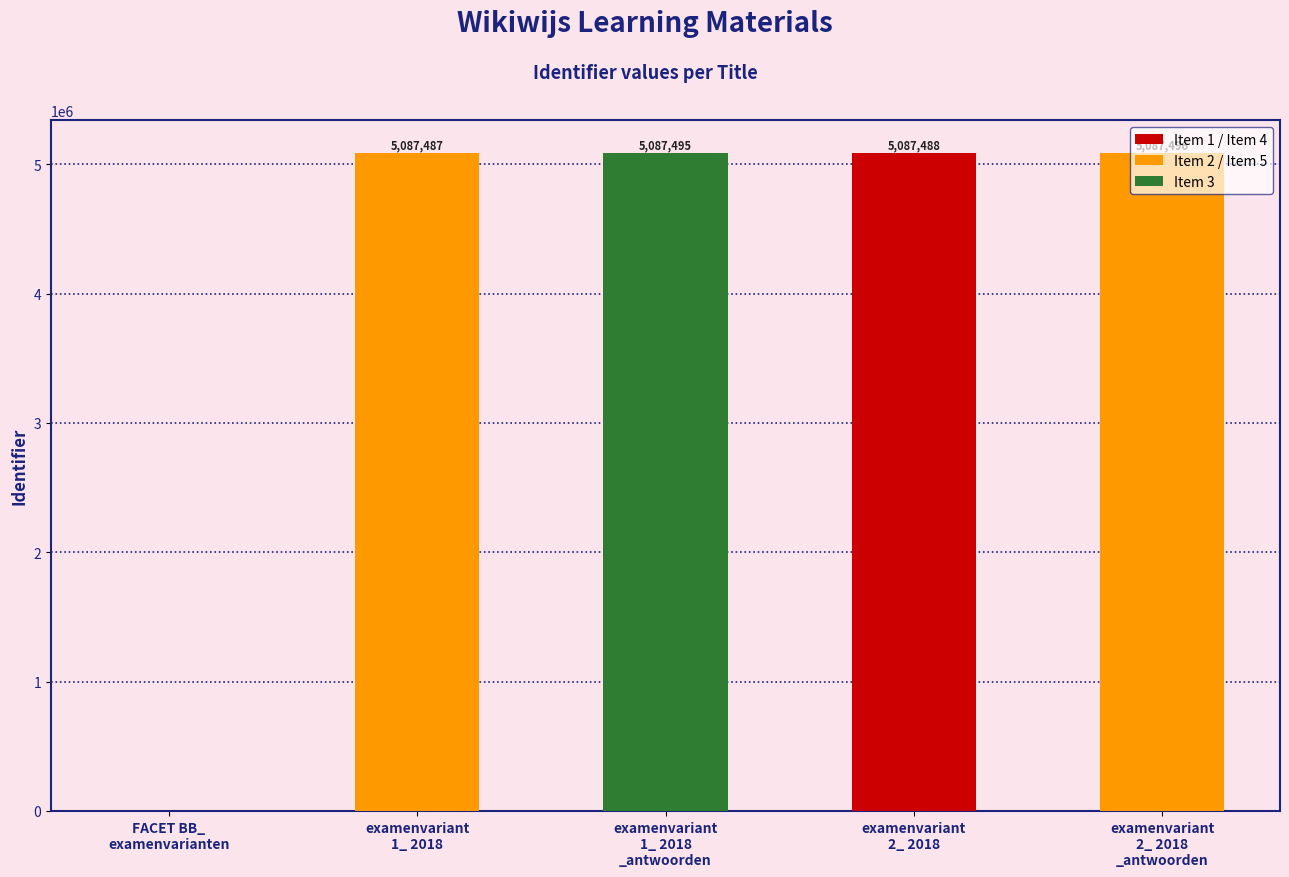

Where is the data nearest to the value 2543748?

examenvariant
1_ 2018